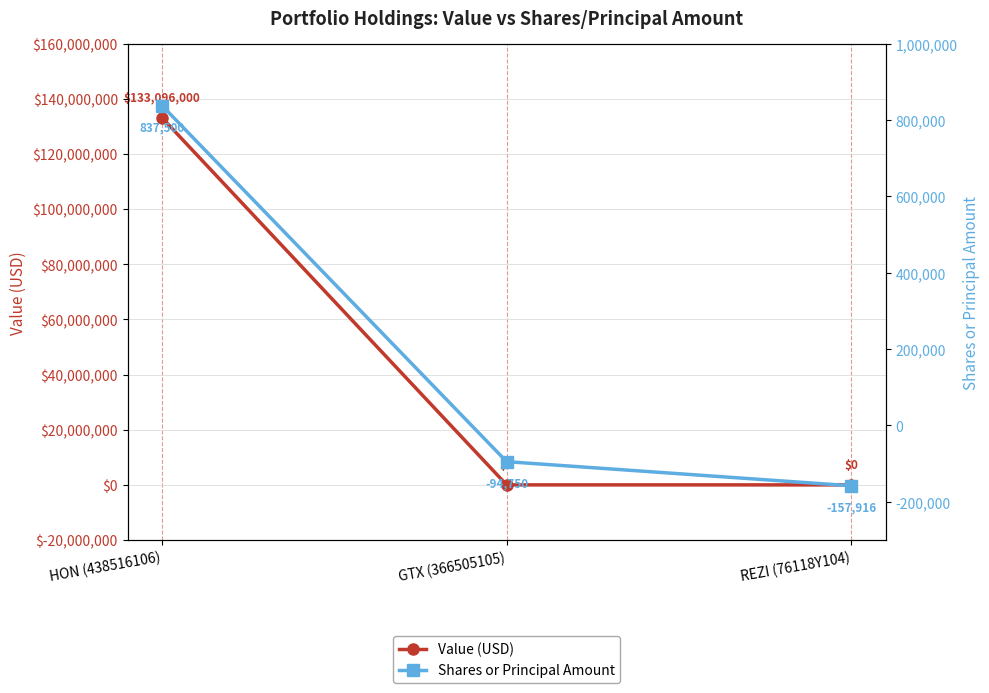

True or false: Shares or Principal Amount has a value of 397655 at HON (438516106).

False